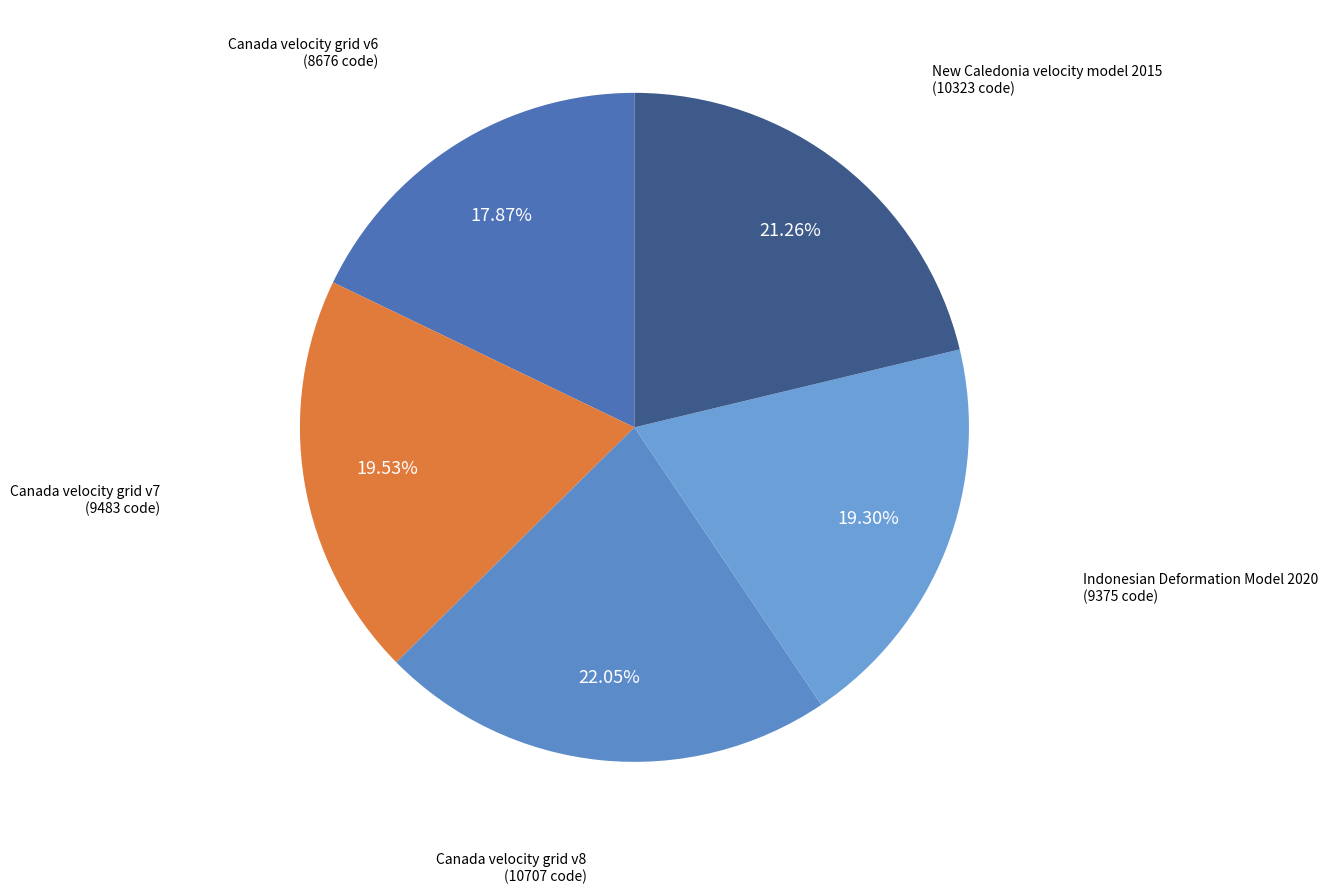

Is the sum of Canada velocity grid v6 and Canada velocity grid v7 greater than half?

No